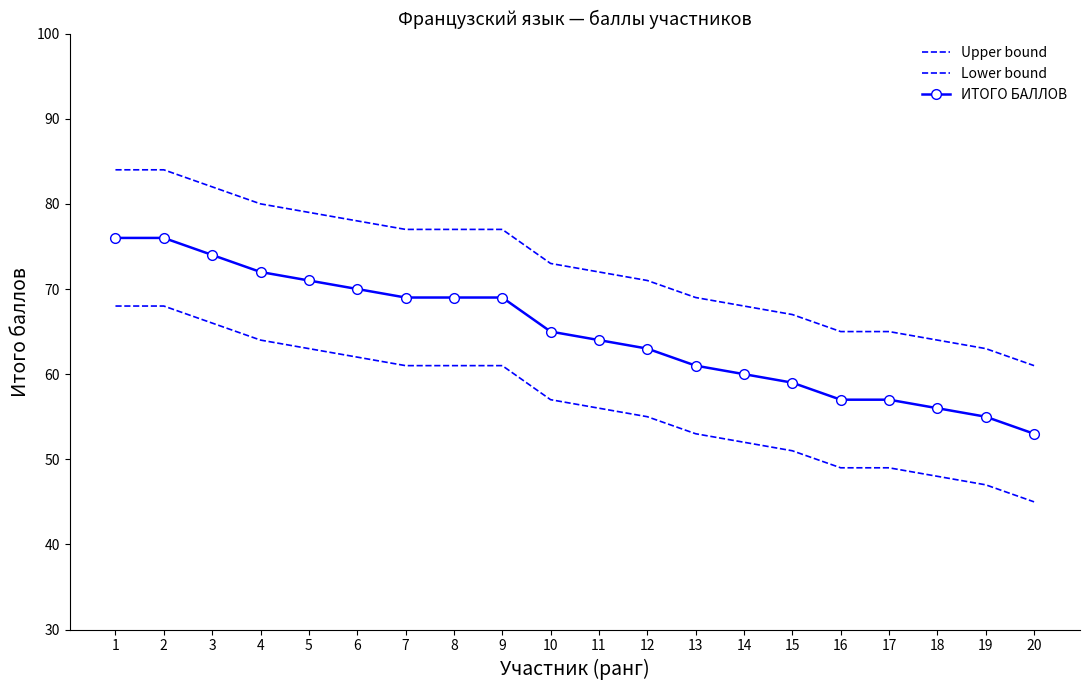

Rank the series at 18 from lowest to highest value.

Lower bound, ИТОГО БАЛЛОВ, Upper bound